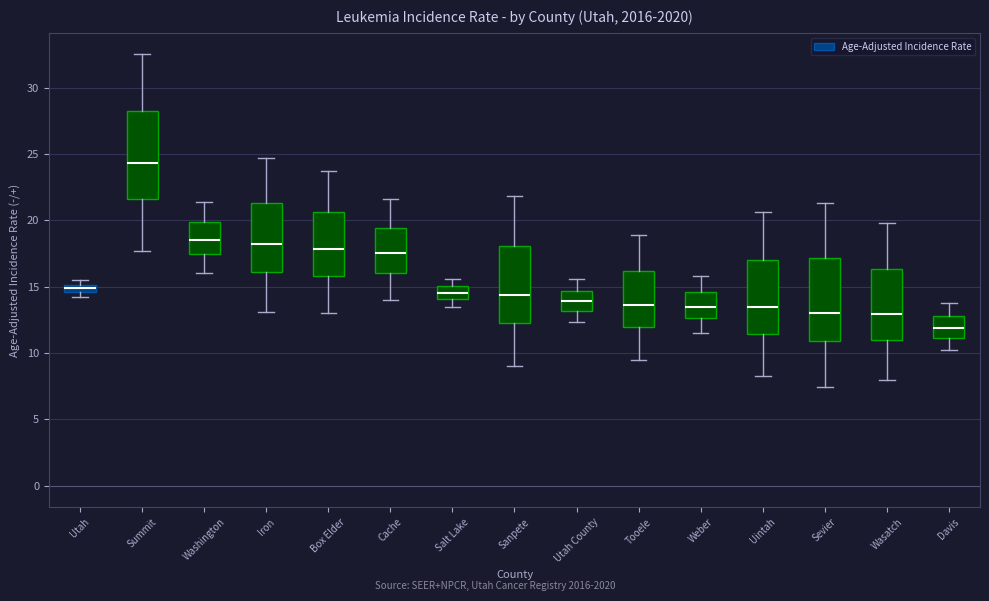

Which box has the highest median line?

Summit